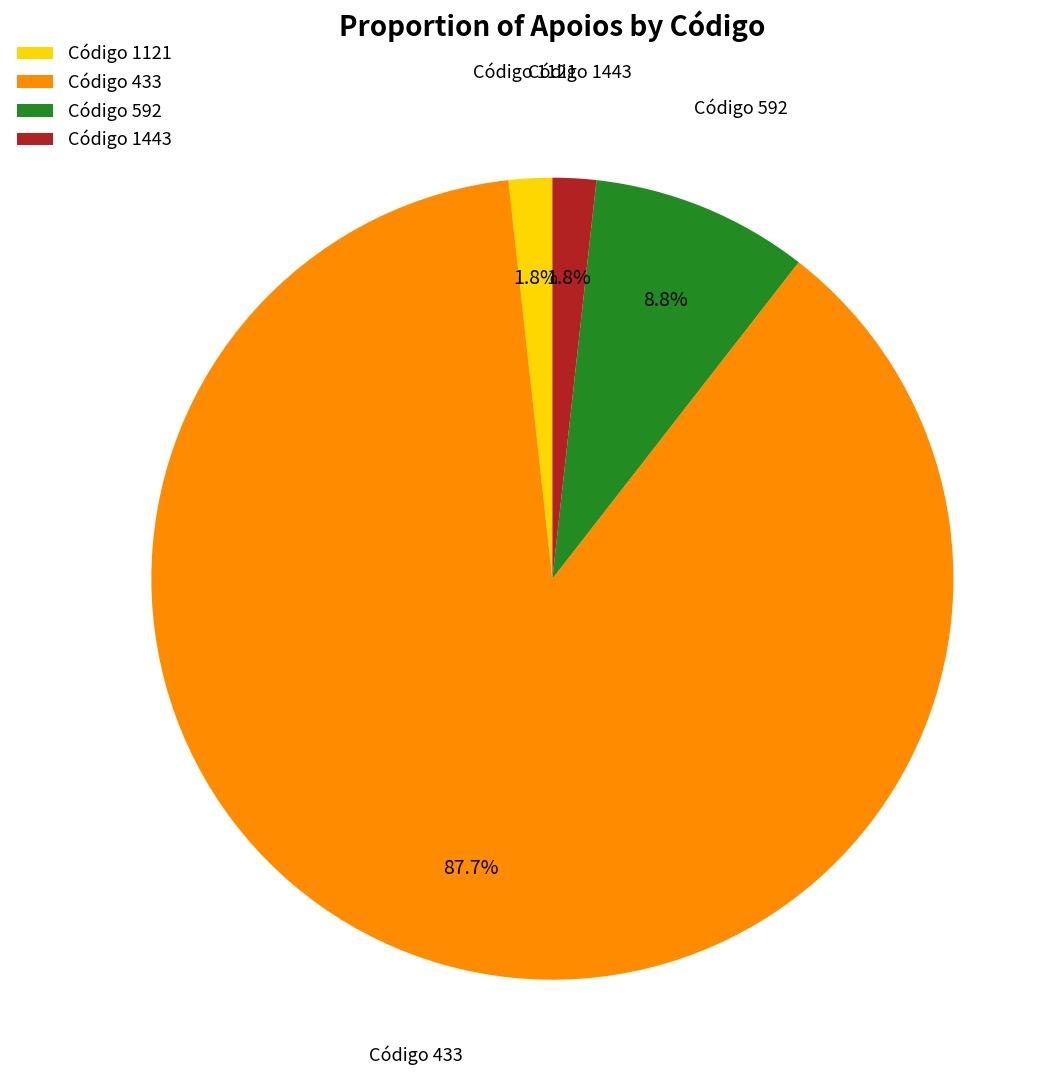

Combined, do Código 1121 and Código 433 account for over 50%?

Yes